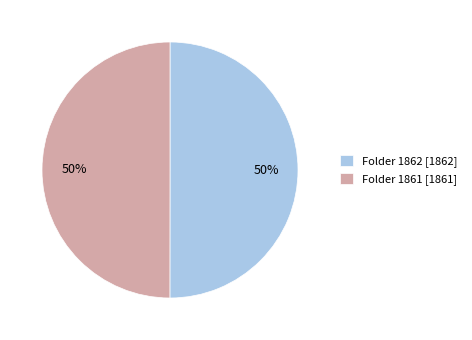

Do Folder 1861 and Folder 1862 together represent more than half of the pie?

Yes